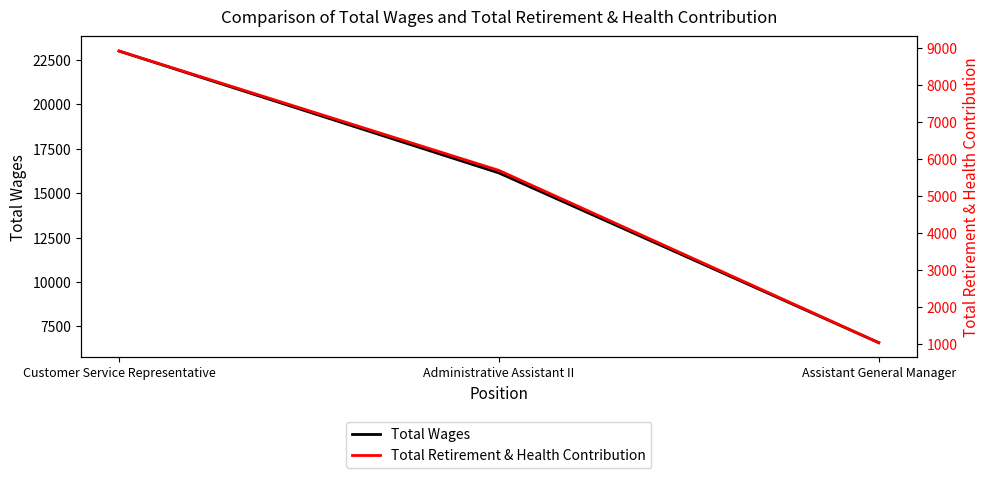

Reading left to right, transcribe all the data shown in this chart.

Total Wages: 23006	16143	6587
Total Retirement & Health Contribution: 8930	5695	1026